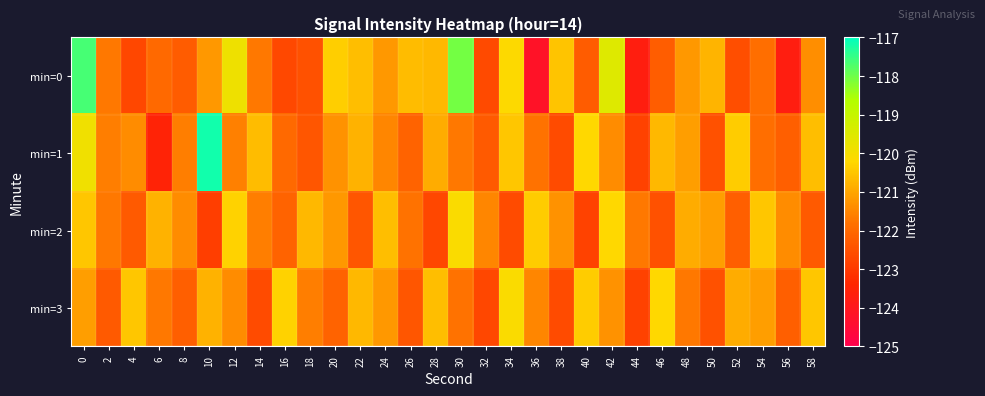

What is the total value across all series at 24?

-484.5